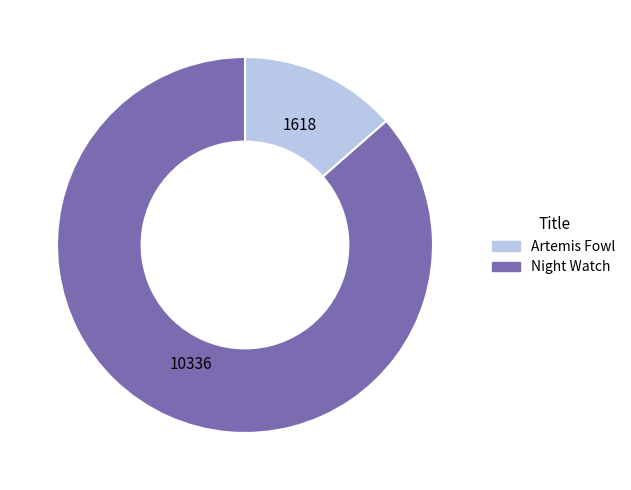

Rank the categories by value from lowest to highest.

Artemis Fowl, Night Watch